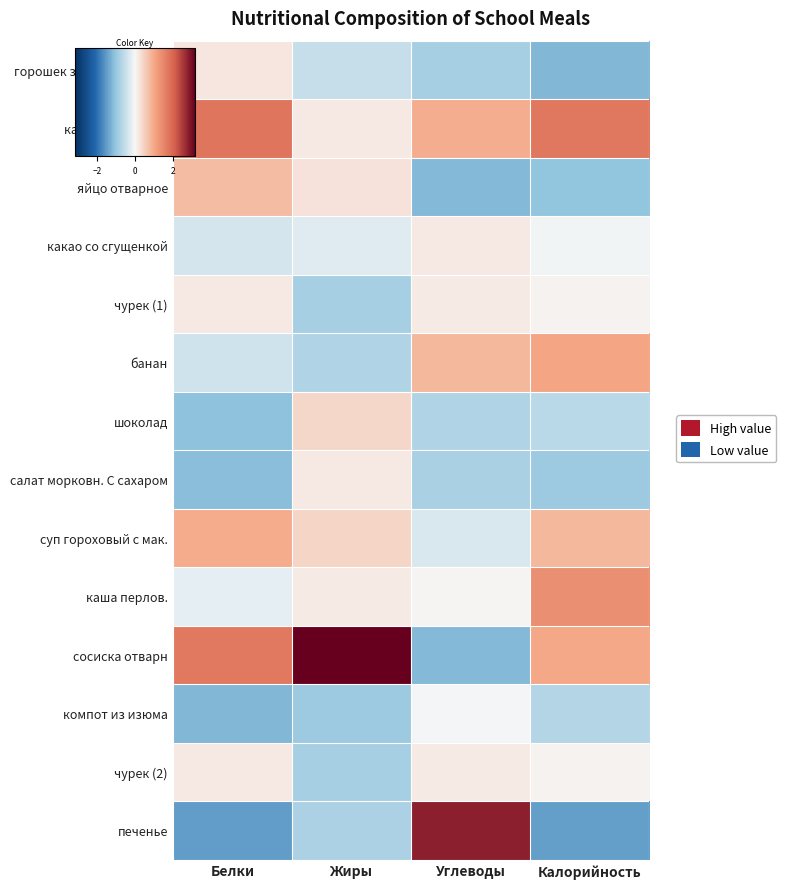

At Белки, list the series in order from smallest to largest.

печенье, компот из изюма, салат морковн. С сахаром, шоколад, банан, какао со сгущенкой, каша перлов., чурек (1), чурек (2), горошек зелен.отварной, яйцо отварное, суп гороховый с мак., сосиска отварн, каша пшеничная